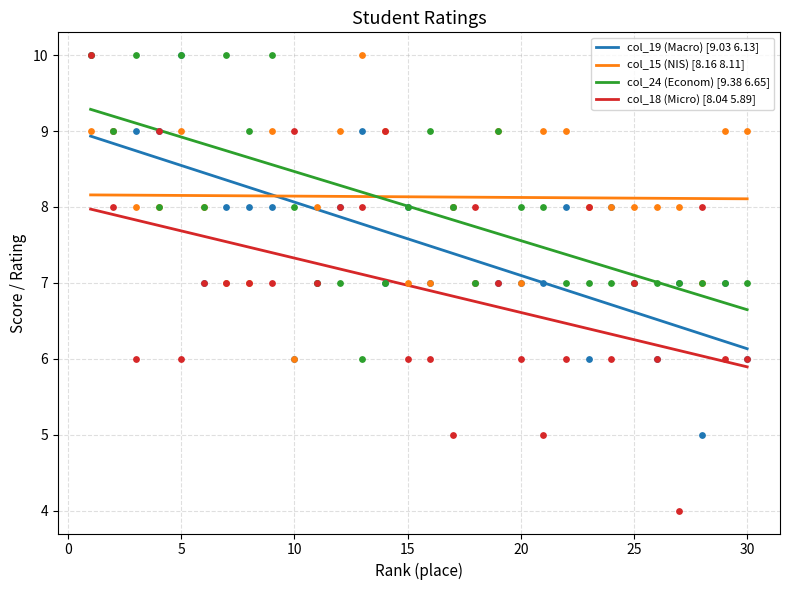

What is the total value across all series at 13?

33